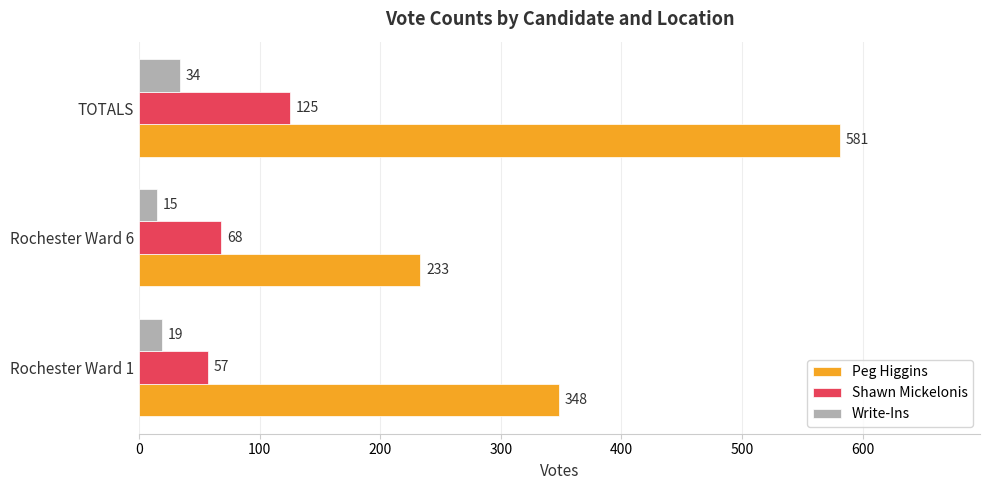

What is the highest value of the Shawn Mickelonis series?

125